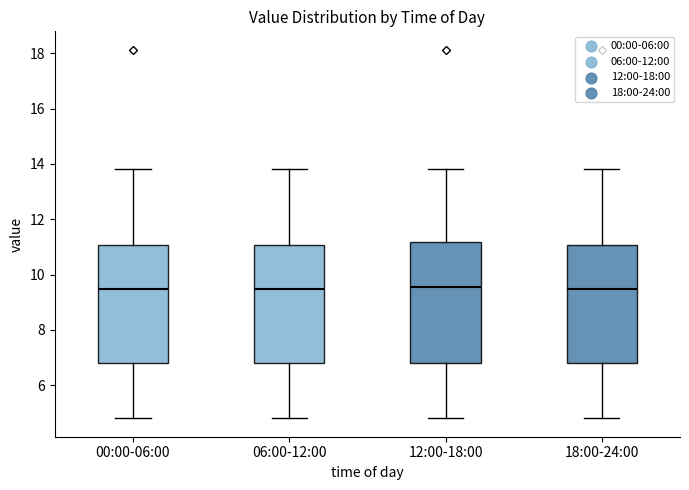

Where is the upper edge of the box for 00:00-06:00 on the y-axis? The values are not printed on the chart, so give them approximately, as read against the axis.

11.0